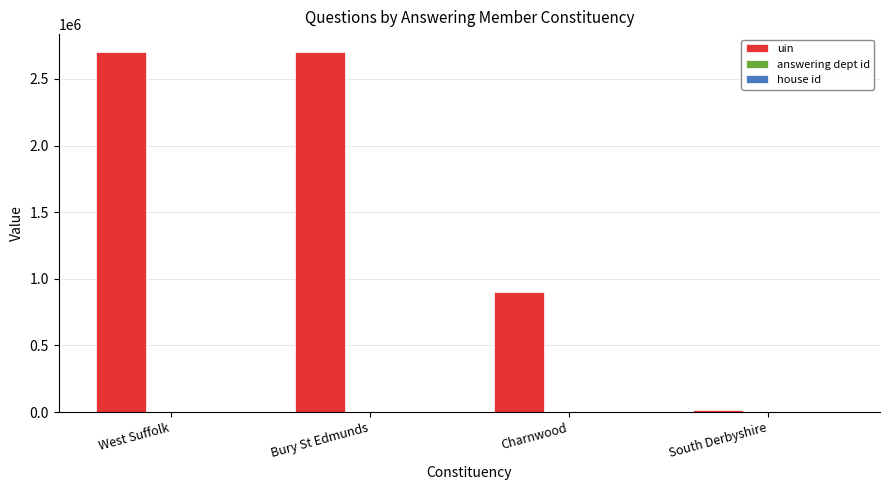

True or false: uin has a value of 1198345 at West Suffolk.

False